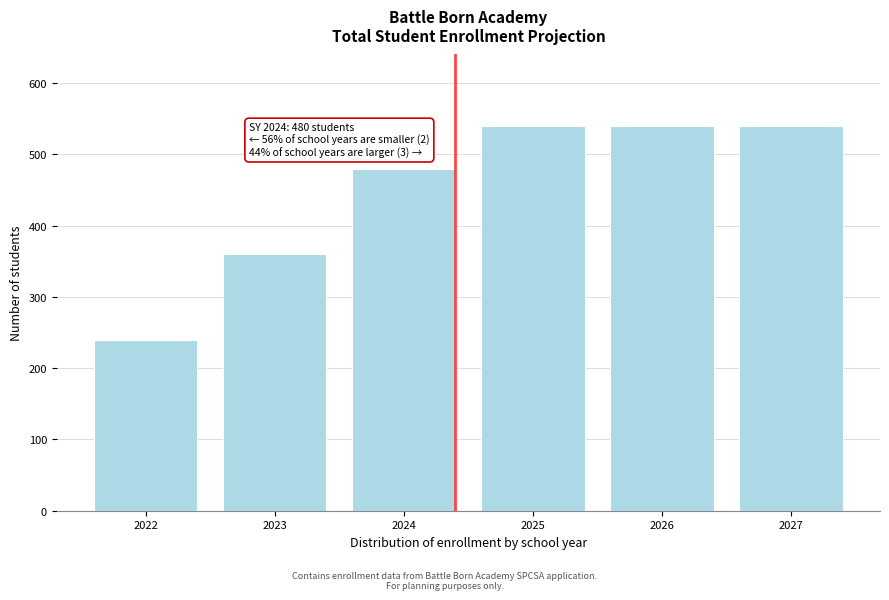

Reading left to right, extract all data points from this chart.

240	360	480	540	540	540